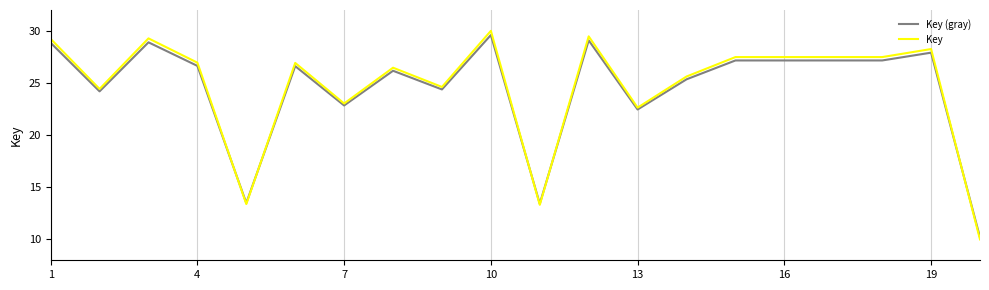

What is the minimum value for Key?

10.0